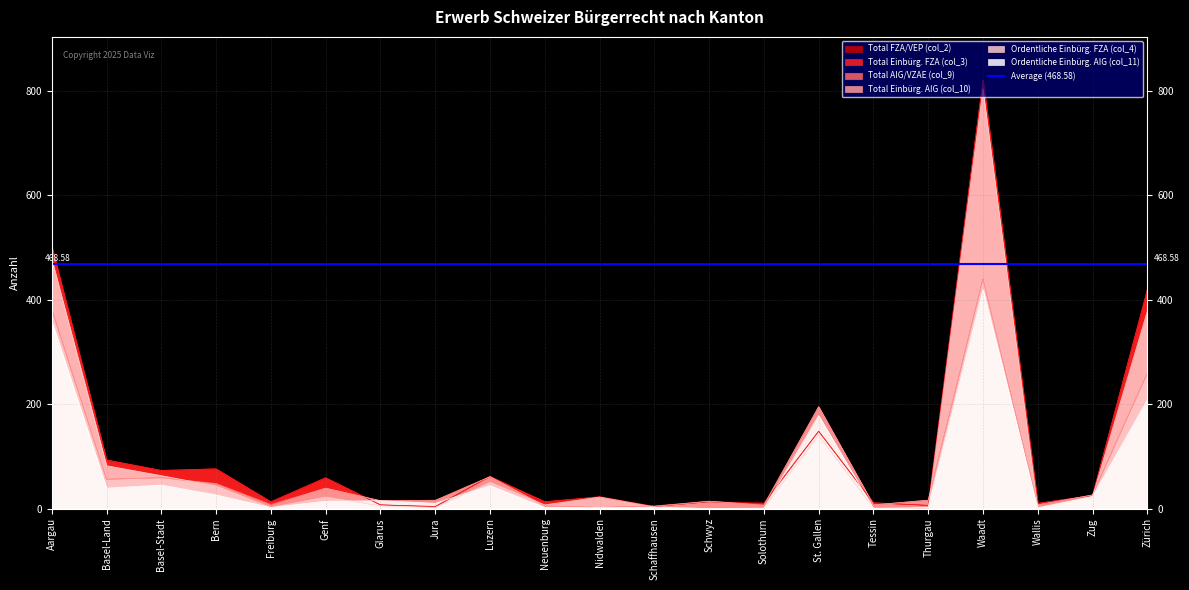

Which series changed the most between Luzern and Neuenburg?

Total AIG/VZAE (col_9)